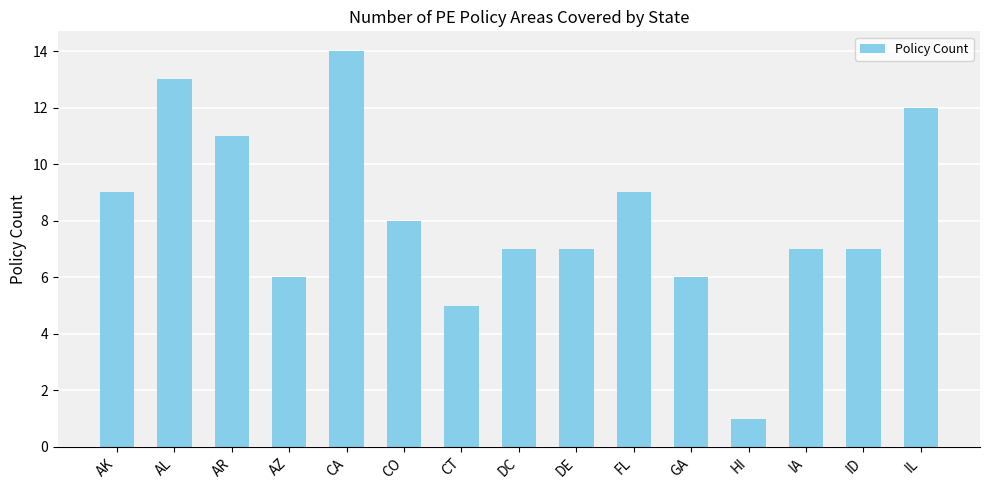

What position from the right is AK?

15